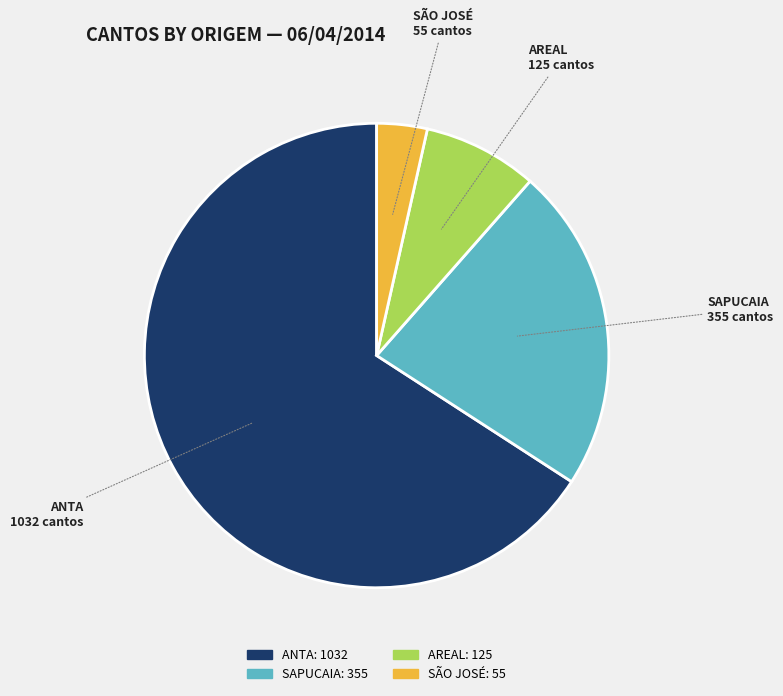

Combined, do ANTA and SÃO JOSÉ account for over 50%?

Yes